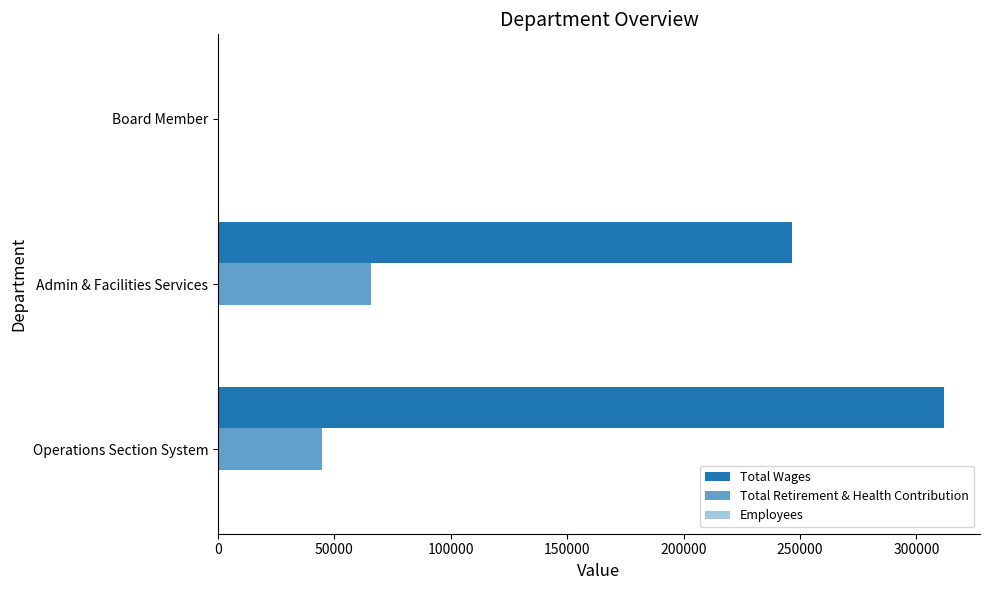

How many positive values does the Total Wages series have?

2